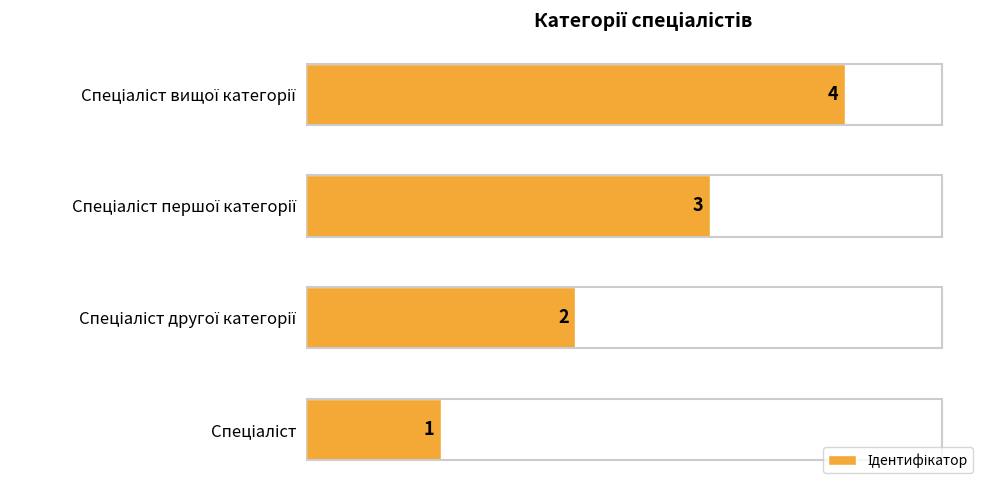

Count the values in the range 2 to 4.

3